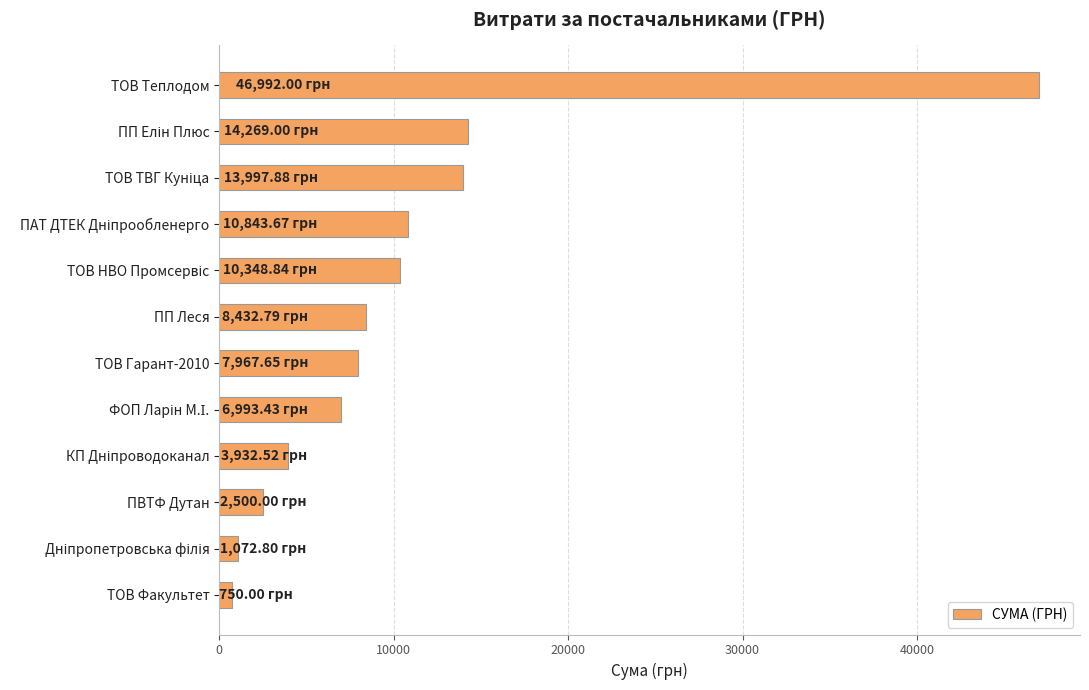

What is the sum of all values?

128100.6